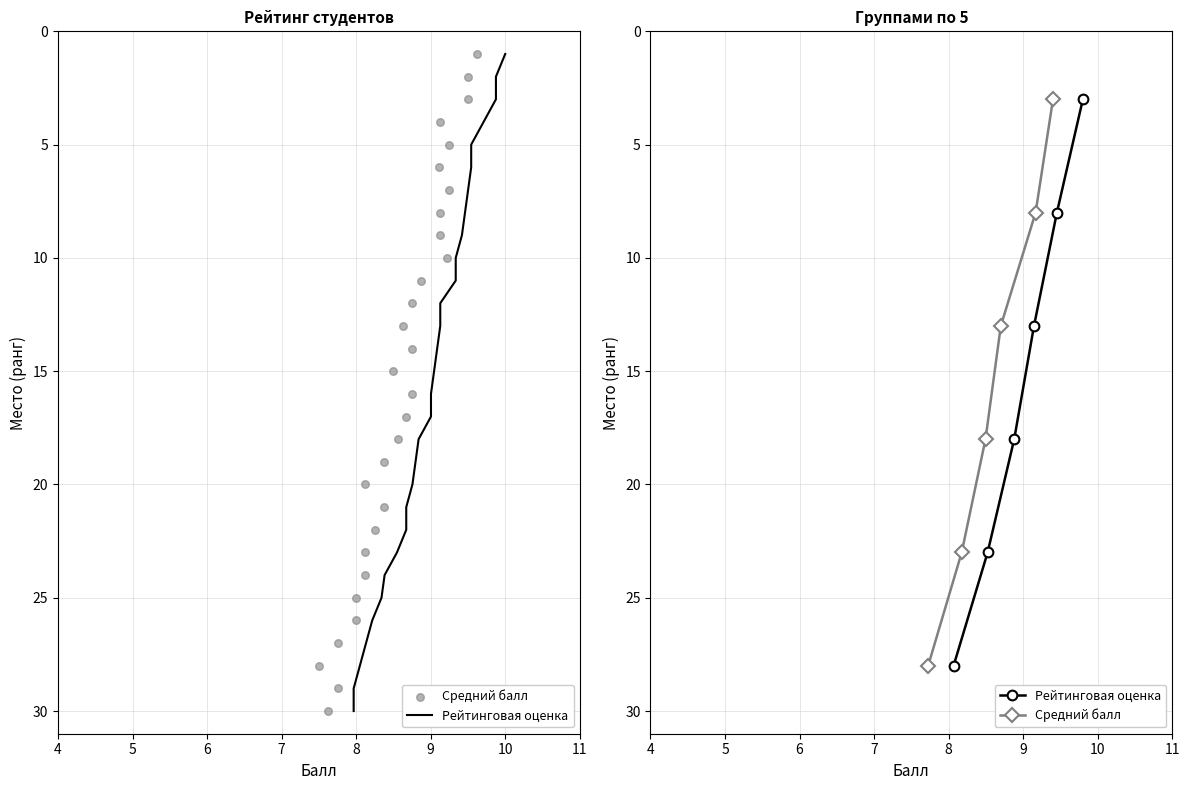

What are all the series names shown in the legend?

Рейтинговая оценка, Средний балл